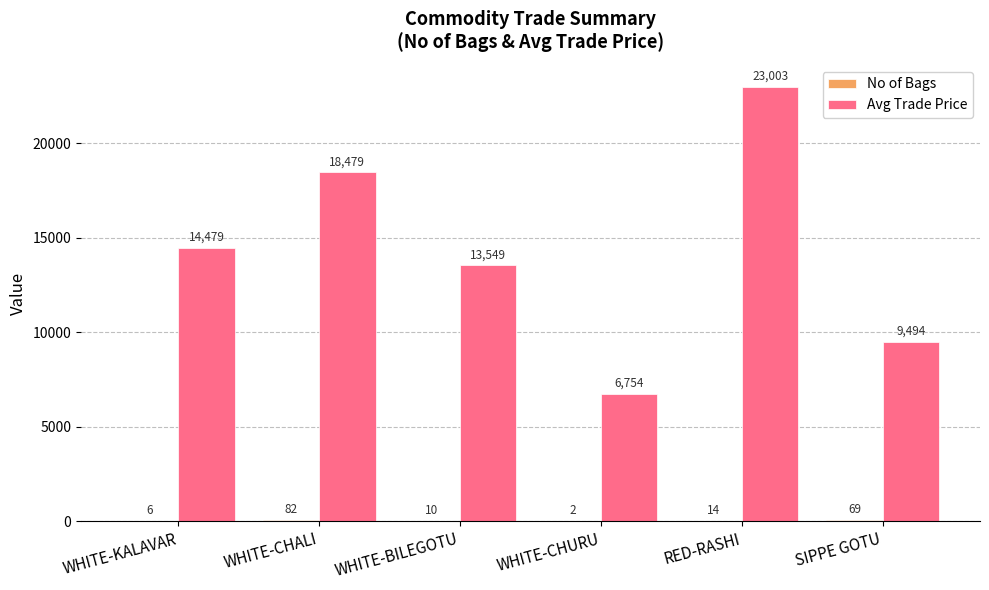

The value of Avg Trade Price at WHITE-CHURU is 6754. True or false?

True